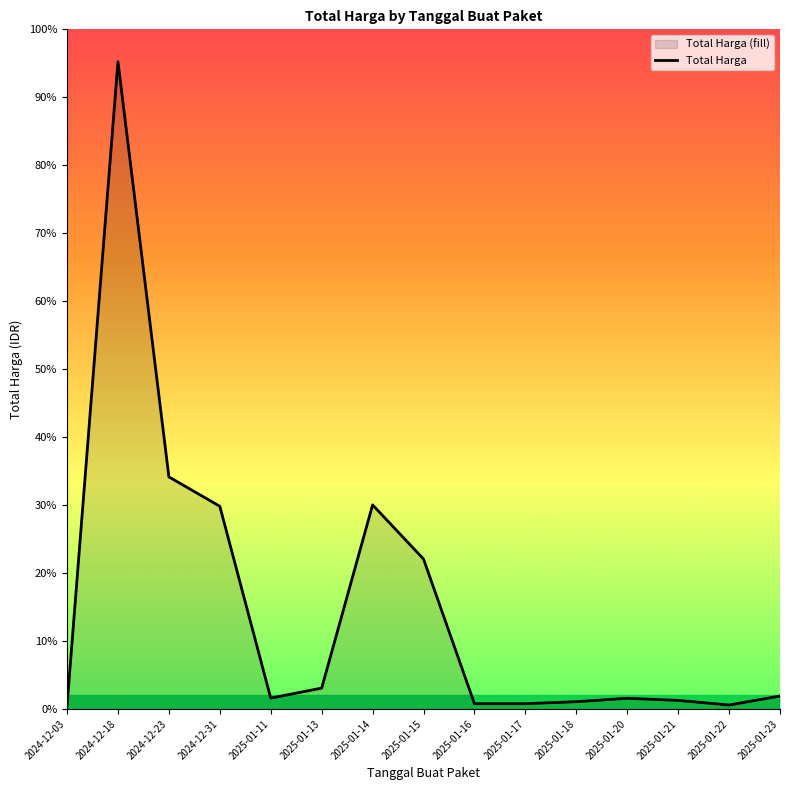

How many interior local valleys (lower than both neighbors) does the data have?

3